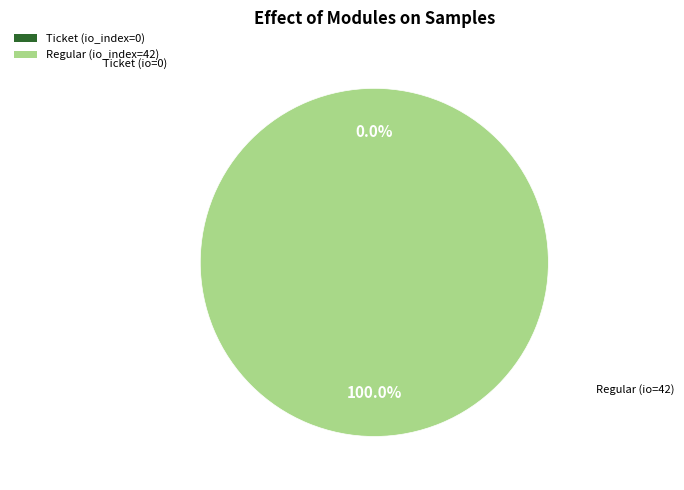

Count the number of slices in the pie.

2